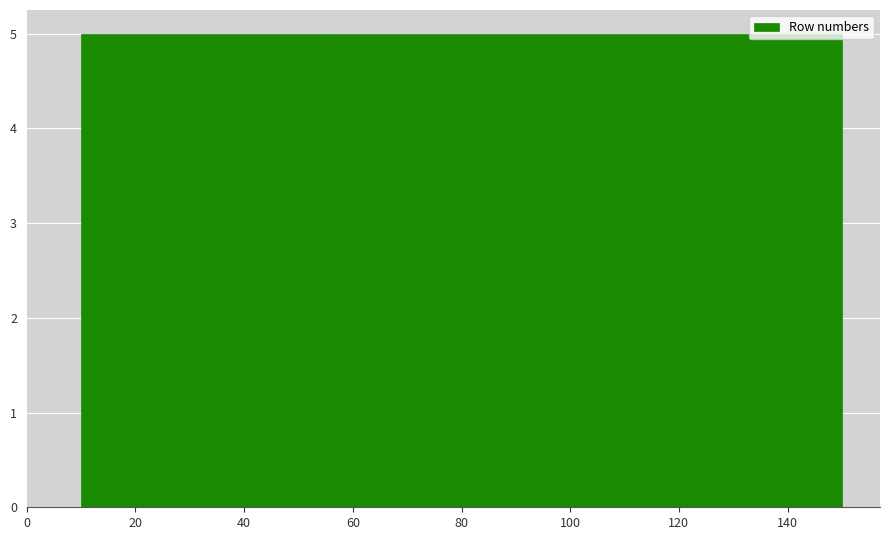

Reading left to right, list every bar in this chart as the range it spans on the x-axis followed by its height. Neither the bar edges nor the heights are printed on the chart, so give them approximately, as read against the axes.

10 to 56: 5
56 to 104: 5
104 to 150: 5